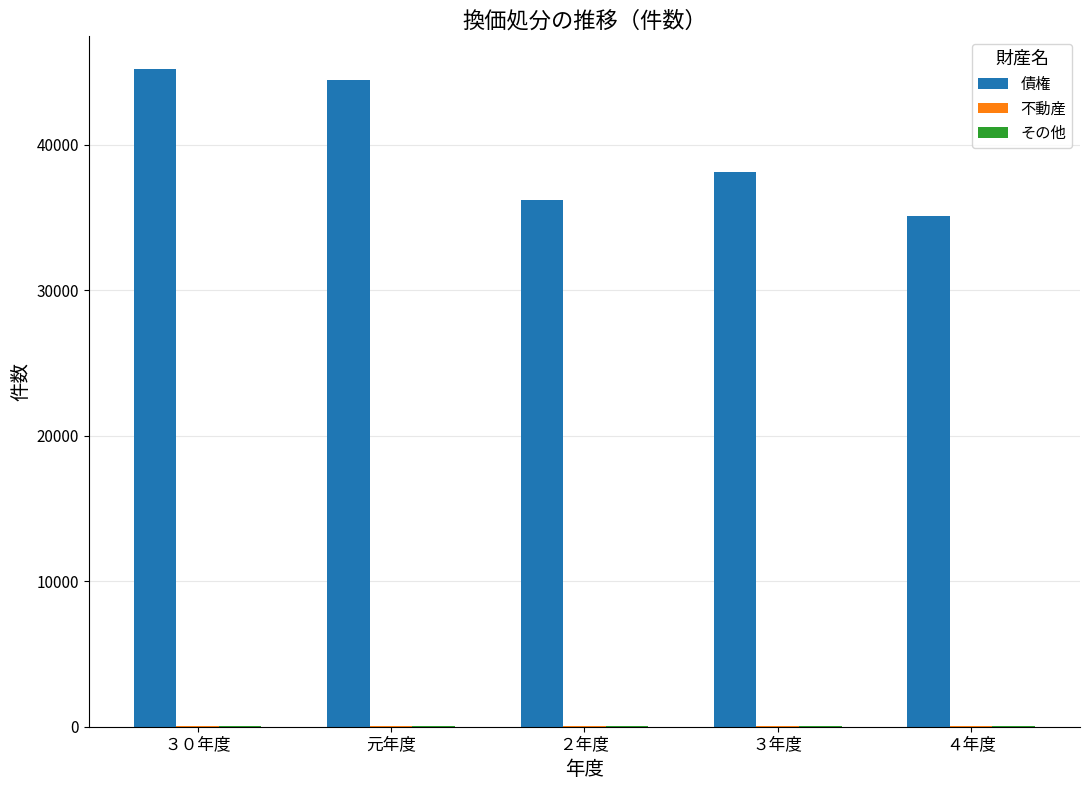

At which label is 債権 closest to 40178?

３年度